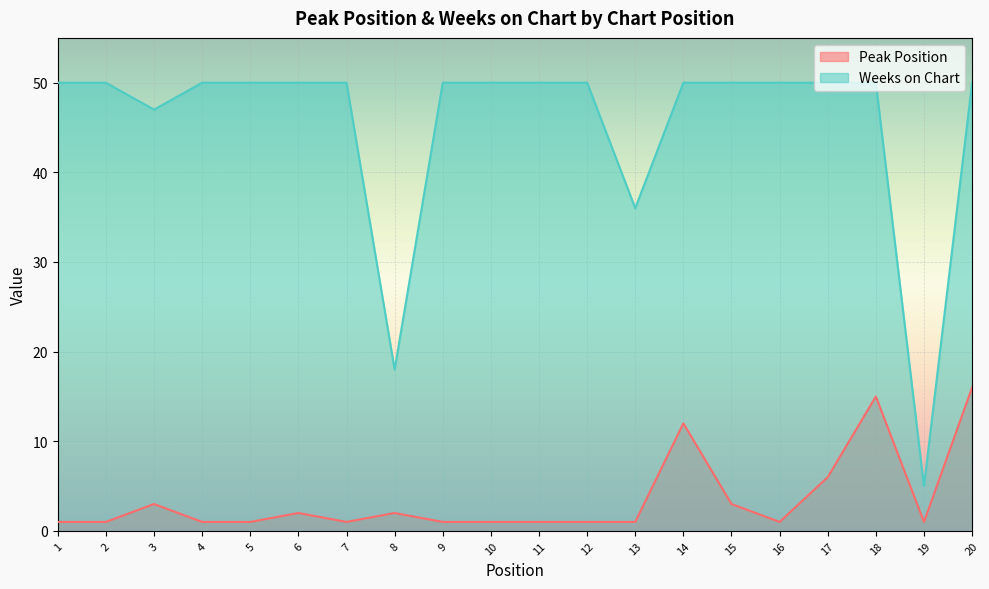

Rank the series by their average value, from highest to lowest.

Weeks on Chart, Peak Position